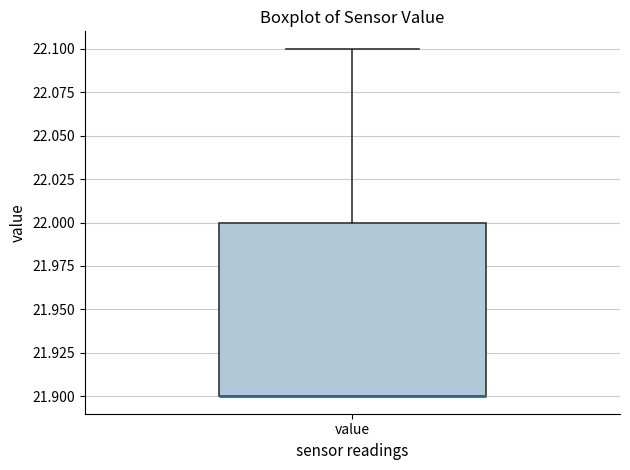

Read this box plot against the y-axis: the position of the median line, the range covered by the box, and the ends of both whiskers. The values are not printed on the chart, so give them approximately, as read against the axis.

median 21.9 (drawn on the box's lower edge), box 21.9 to 22.0, whiskers 21.9 to 22.1